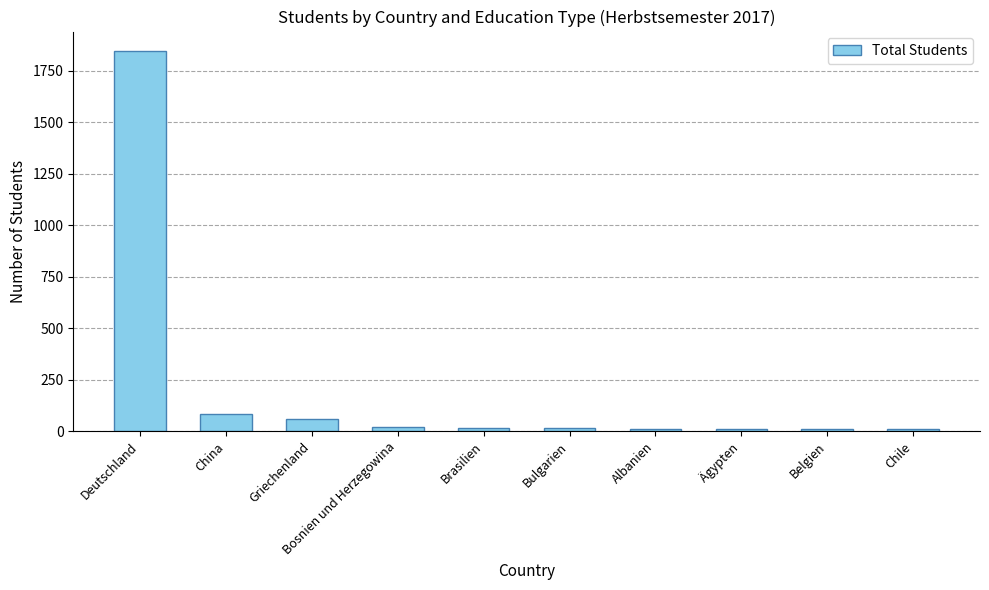

What is the label of the 5th bar from the left?

Brasilien